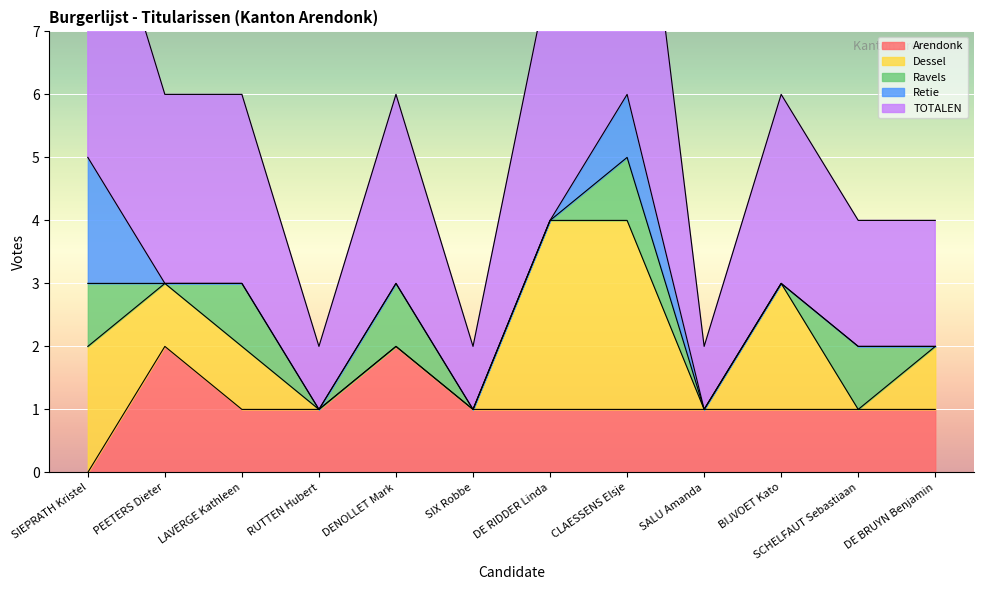

Reading left to right, list all the values displayed in this chart.

Arendonk: 0	2	1	1	2	1	1	1	1	1	1	1
Dessel: 2	1	1	0	0	0	3	3	0	2	0	1
Ravels: 1	0	1	0	1	0	0	1	0	0	1	0
Retie: 2	0	0	0	0	0	0	1	0	0	0	0
TOTALEN: 5	3	3	1	3	1	4	6	1	3	2	2